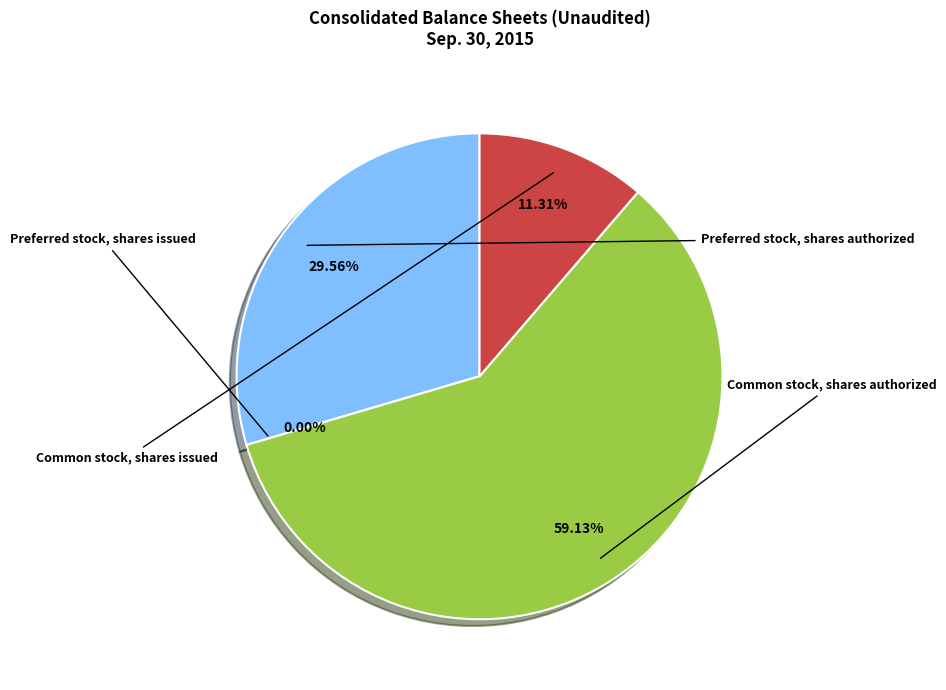

What portion of the pie excludes Common stock, shares issued?

88.7%